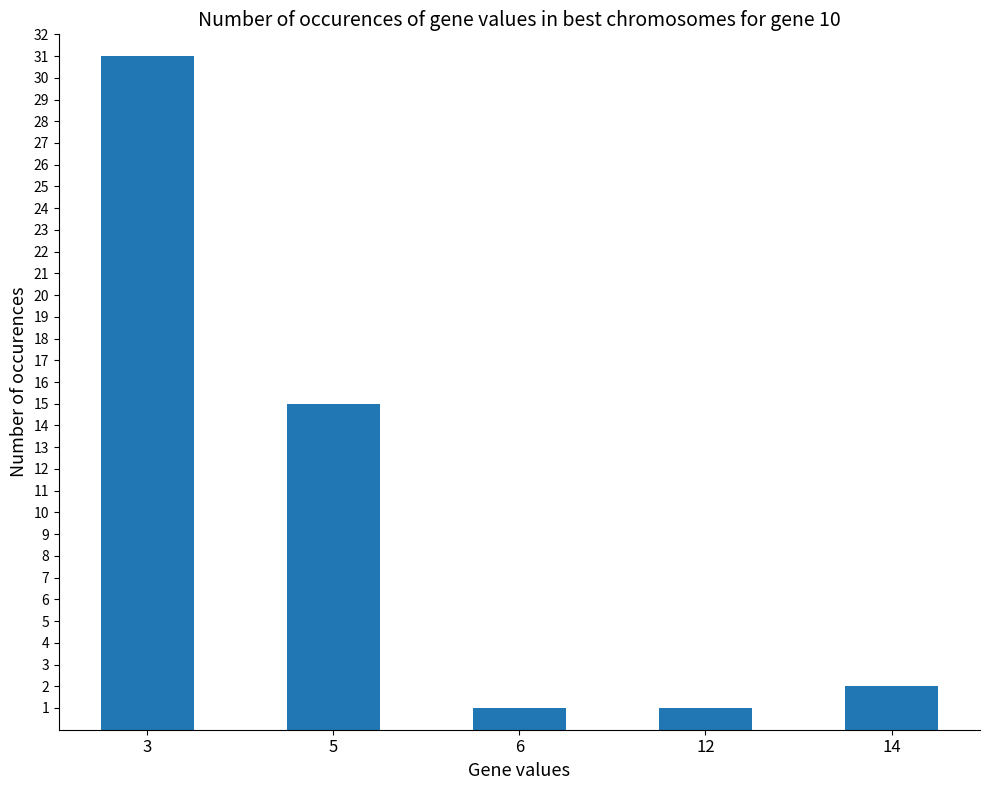

What is the difference between the values at 12 and 14?

1